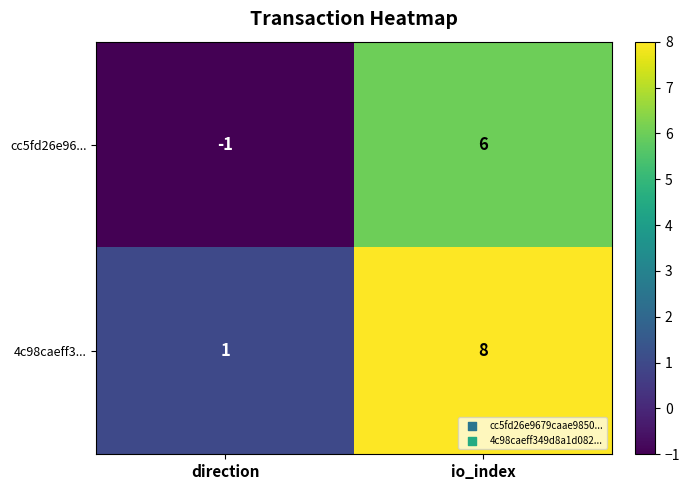

What is the greatest value displayed?

8